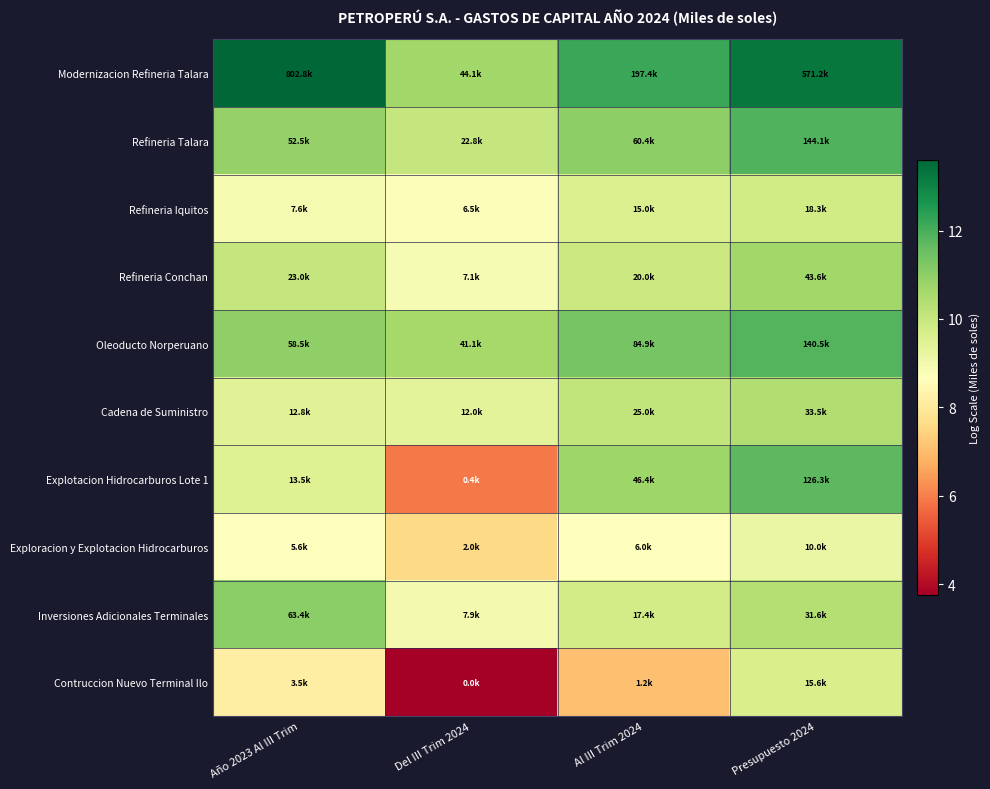

Which series has the largest total across all categories?

Modernizacion Refineria Talara